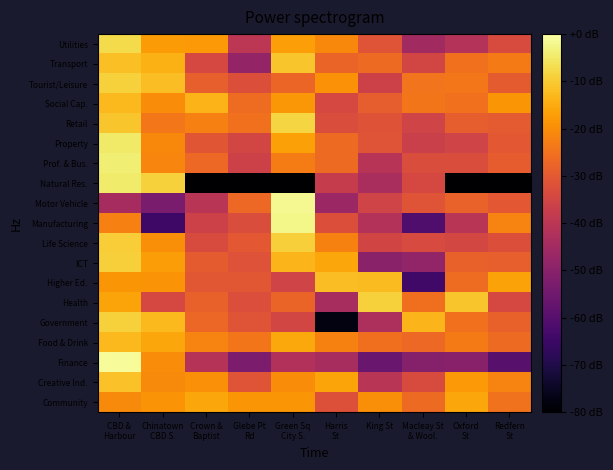

Rank the series at Green Sq City S. from lowest to highest value.

Natural Res., Finance, Higher Ed., Government, Health, Tourist/Leisure, Prof. & Bus., Creative Ind., Community, Social Cap., Utilities, Property, Food & Drink, ICT, Transport, Life Science, Retail, Manufacturing, Motor Vehicle